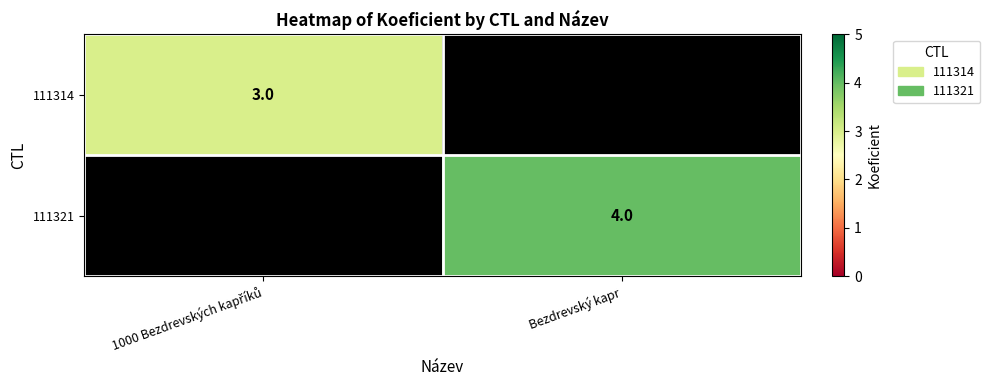

How many categories are shown in the chart?

2